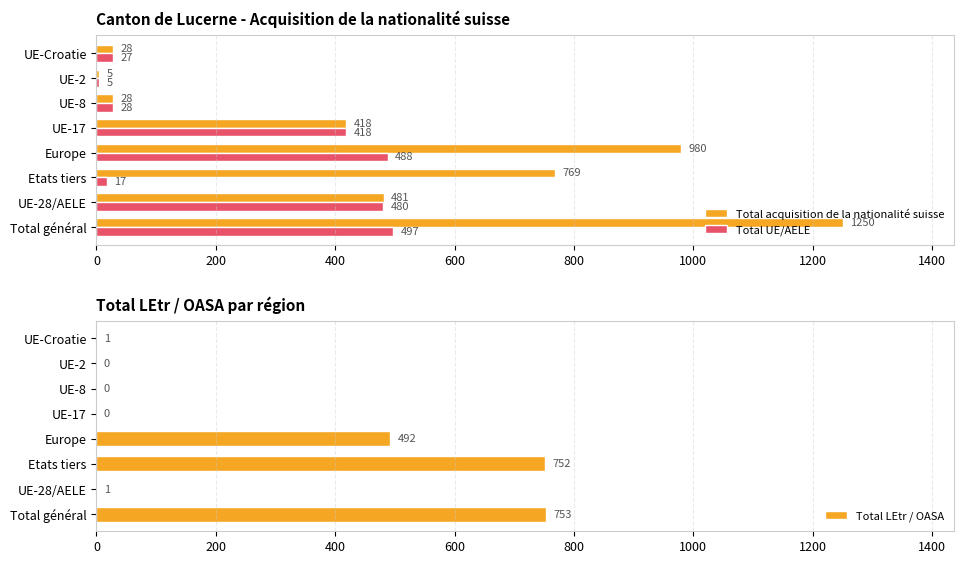

Which category has the lowest value in the Total UE/AELE series?

UE-2